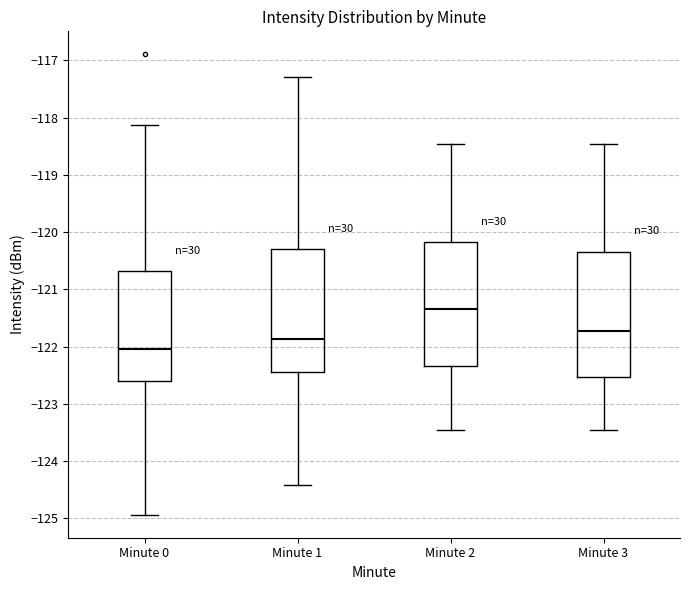

Reading left to right, read every box against the y-axis: the position of its median line, the range the box covers, and the ends of its whiskers. The values are not printed on the chart, so give them approximately, as read against the axis.

Minute 0: median -122.0, box -122.6 to -120.7, whiskers -124.9 to -118.1
Minute 1: median -121.9, box -122.4 to -120.3, whiskers -124.4 to -117.3
Minute 2: median -121.3, box -122.3 to -120.2, whiskers -123.5 to -118.5
Minute 3: median -121.7, box -122.5 to -120.3, whiskers -123.5 to -118.5